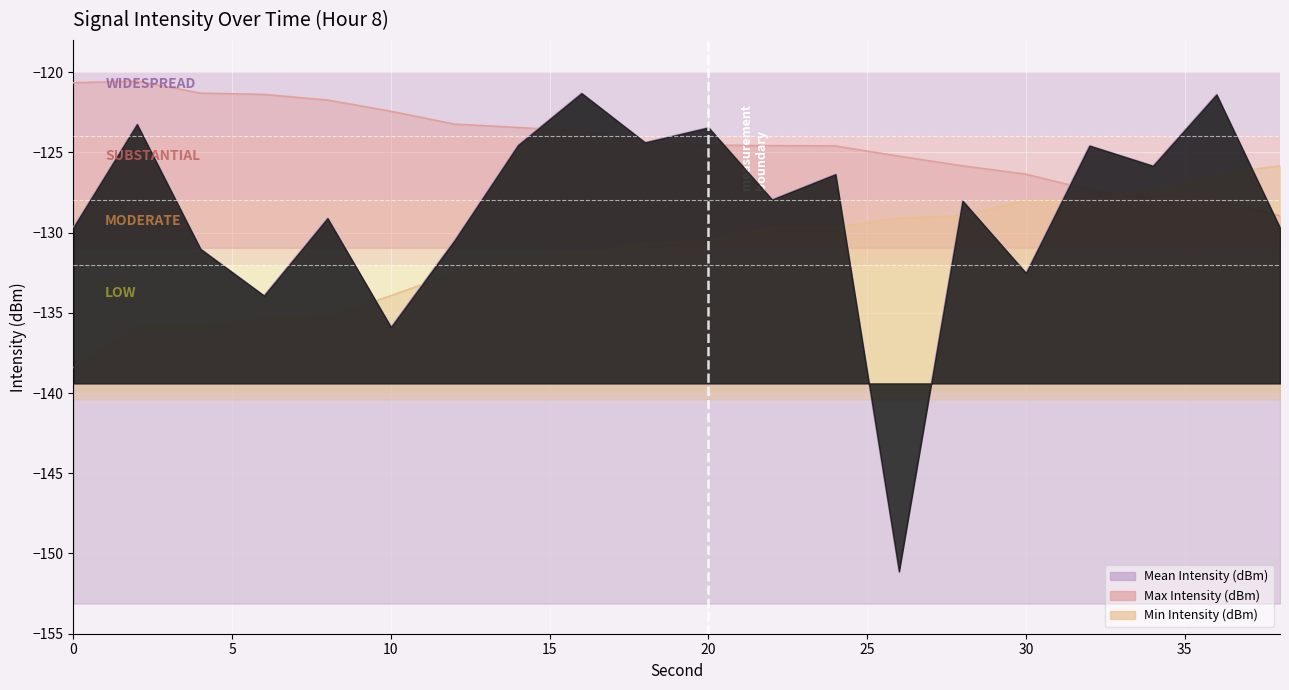

True or false: Mean Intensity (dBm) and Max Intensity (dBm) intersect in this chart.

True